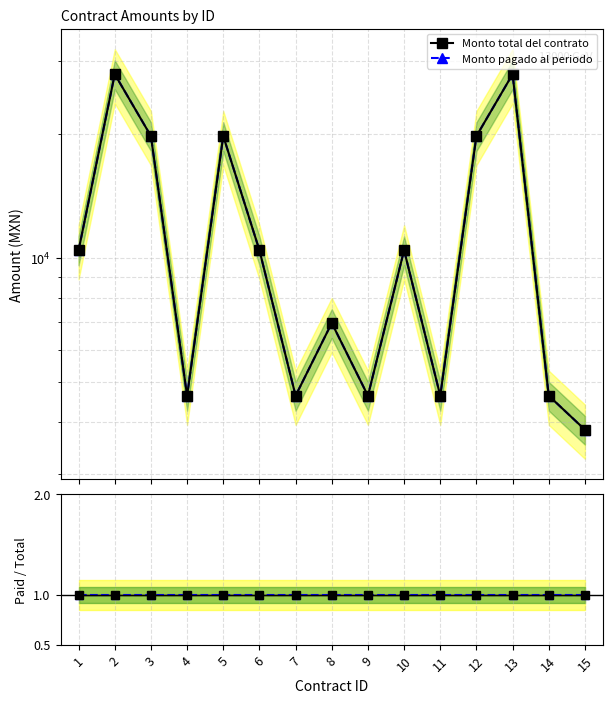

What is the sum of all Ratio paid/total values?

15